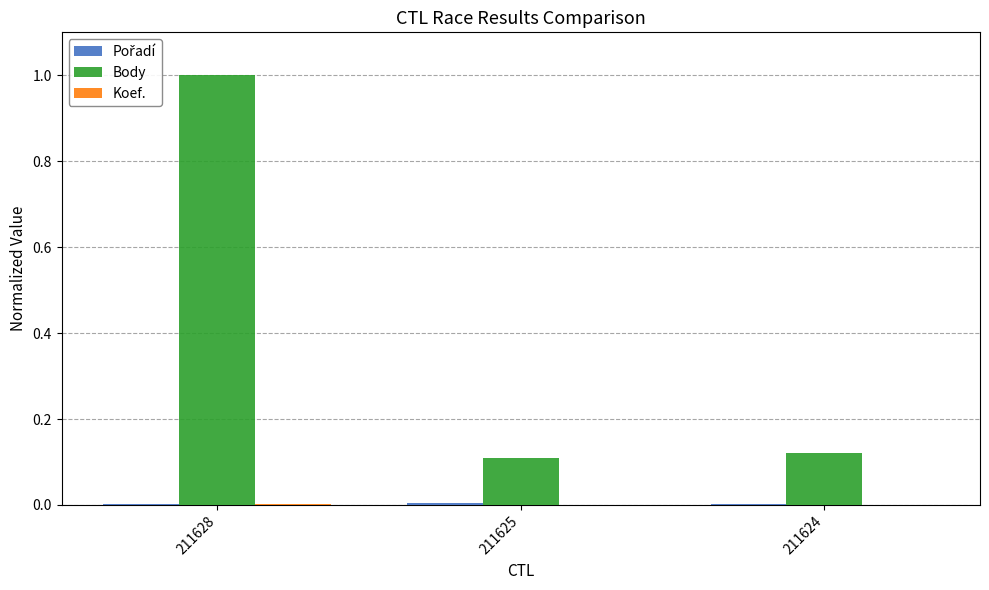

At which category is the sum across all series the highest?

211628